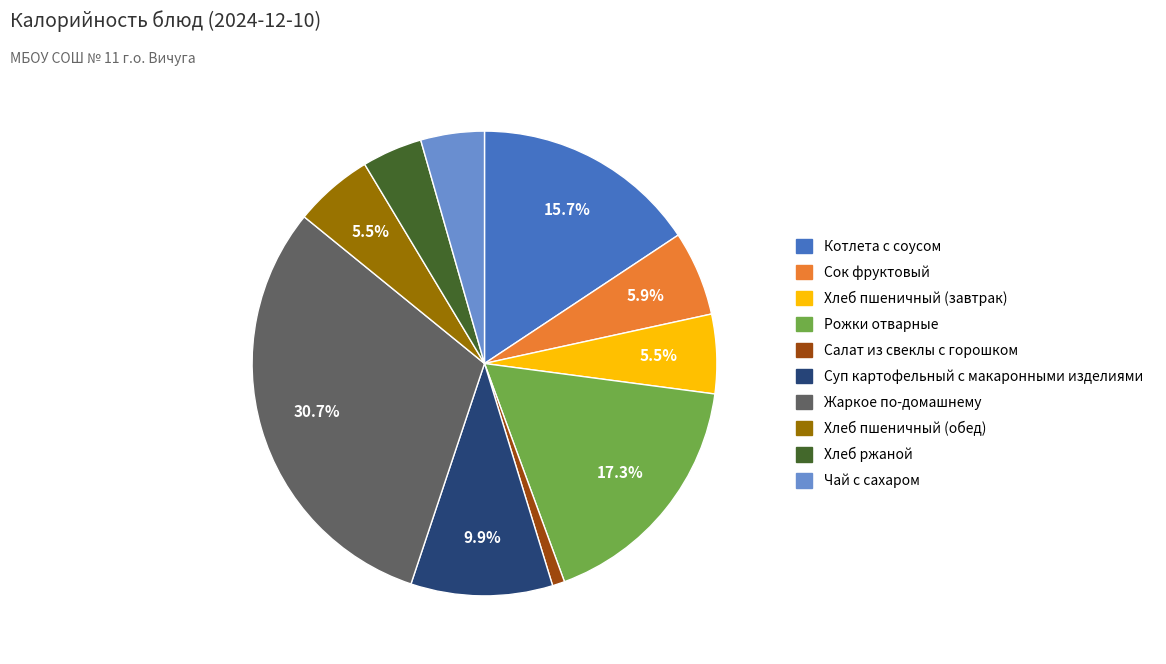

The Салат из свеклы с горошком slice represents 9% of the pie. True or false?

False